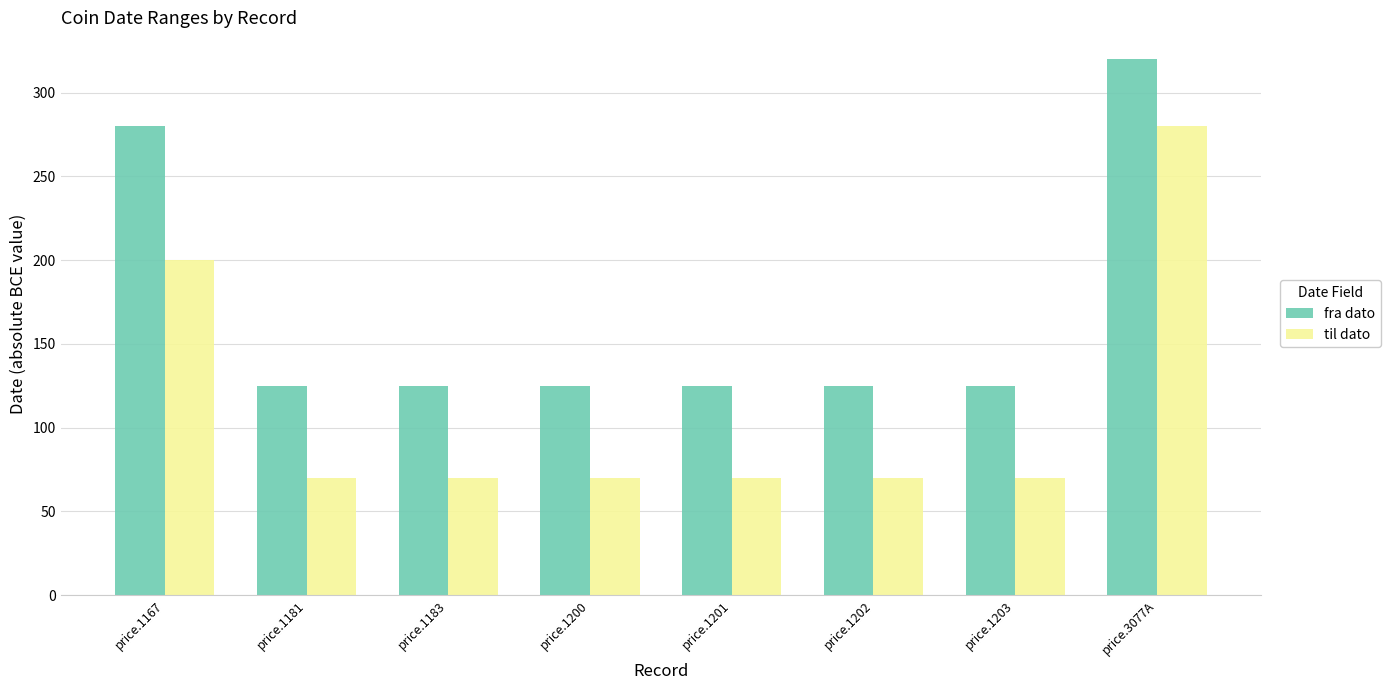

At which category is the sum across all series the highest?

price.3077A